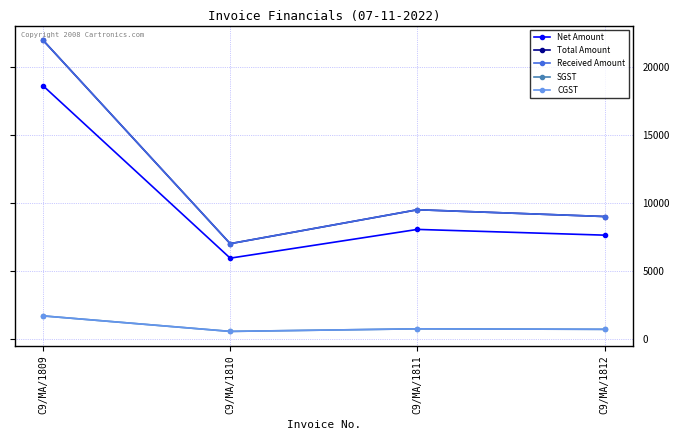

At which category is the sum across all series the highest?

C9/MA/1809